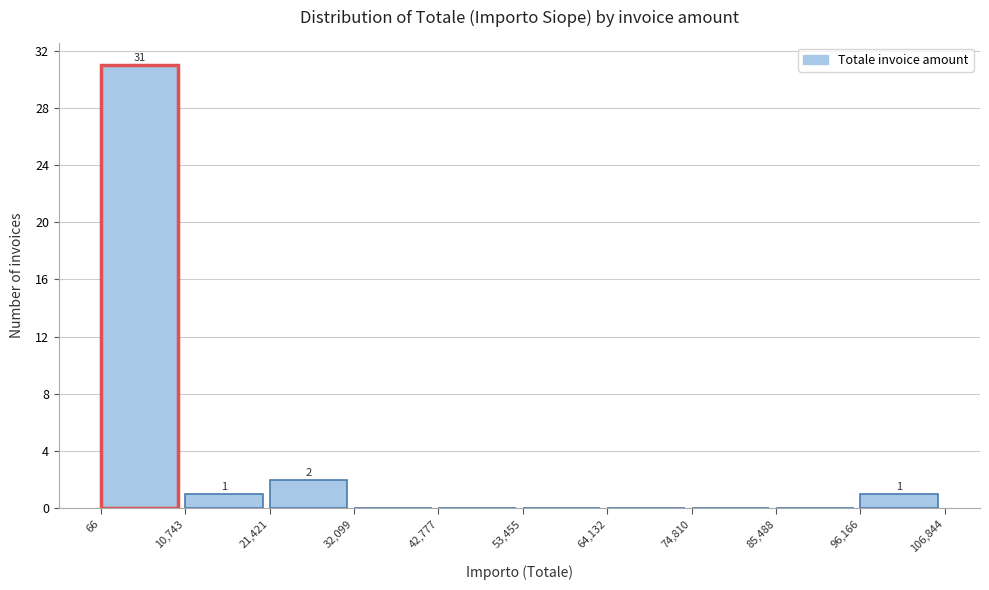

Which range on the x-axis has the tallest bar?

66 to 10,743